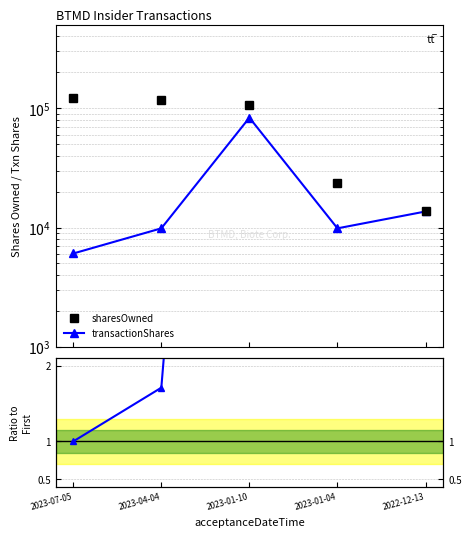

What is the value of the transactionShares point at the 1st from the left?

6058.0